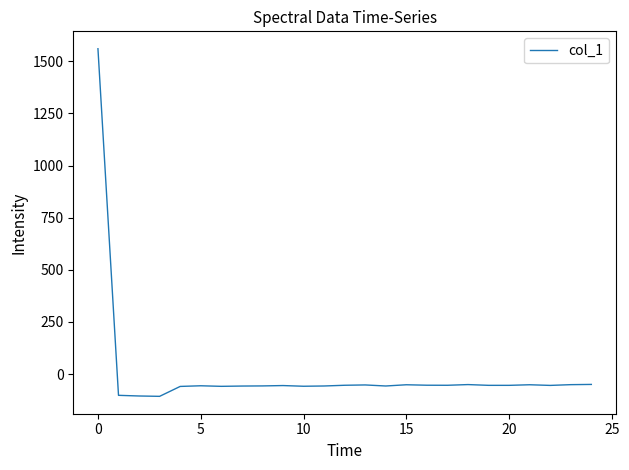

What is the greatest value displayed?

1560.4